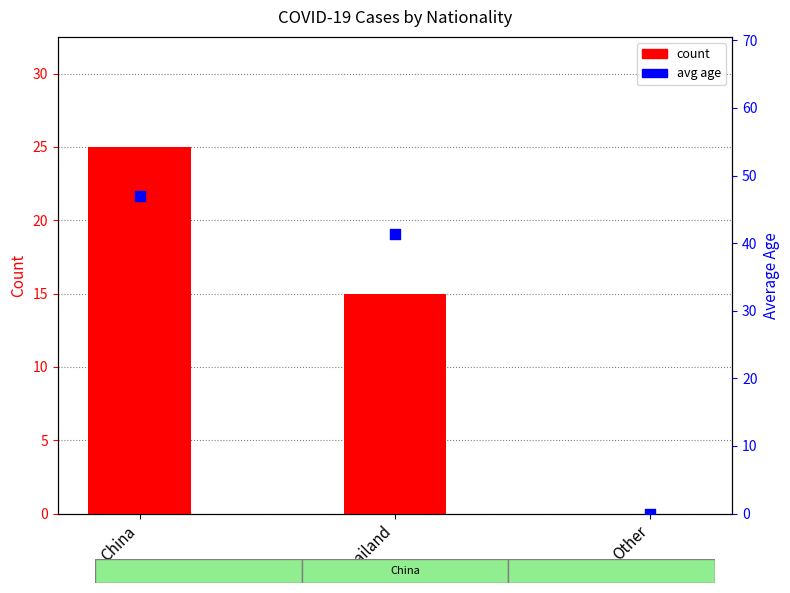

What is the total value across all series at Thailand?

56.4